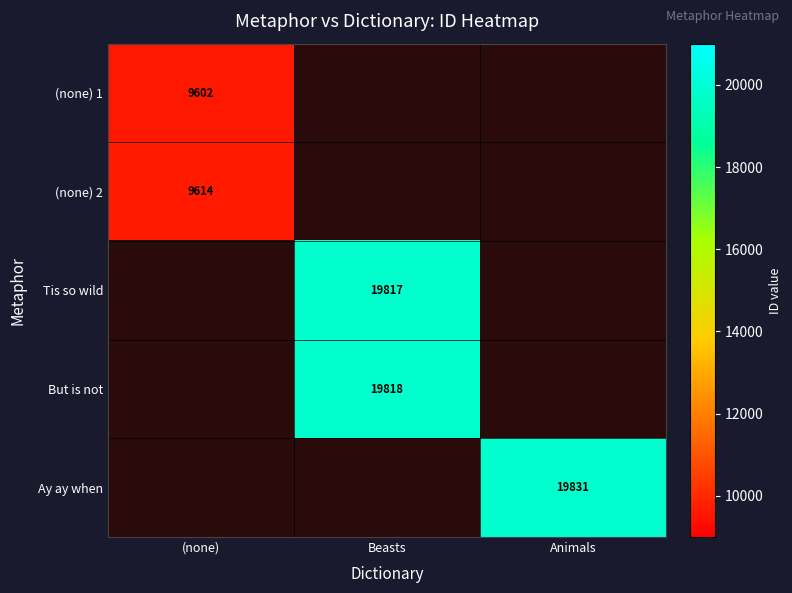

Count the number of categories in the chart.

3